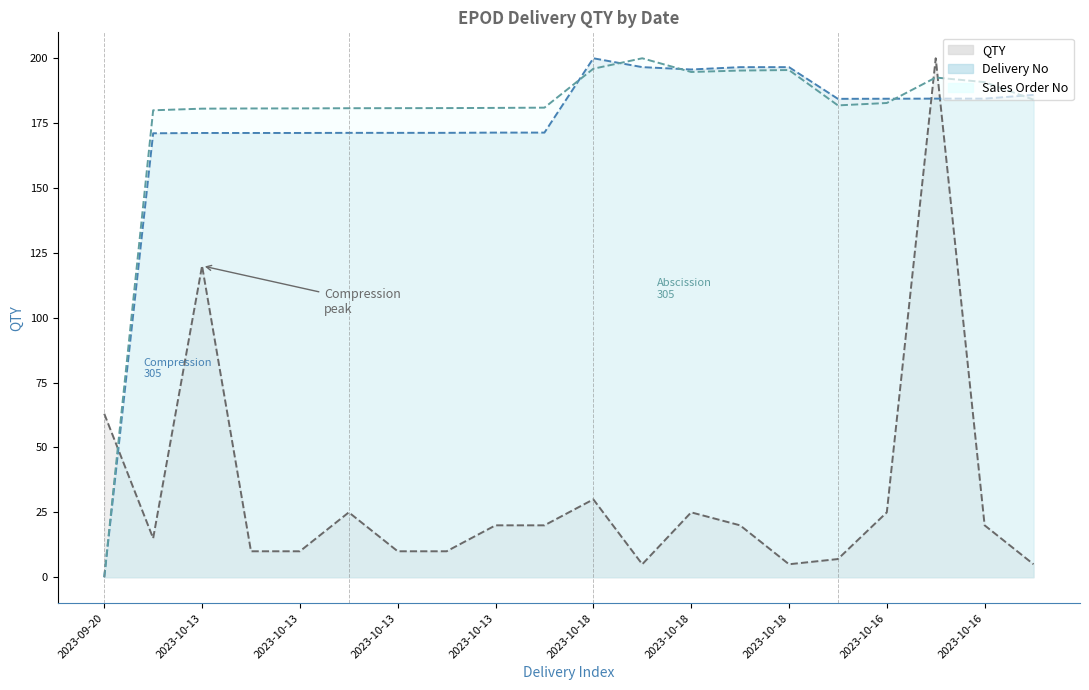

Between which two adjacent categories do Sales Order No and QTY first intersect?

2023-09-20 and 2023-10-13